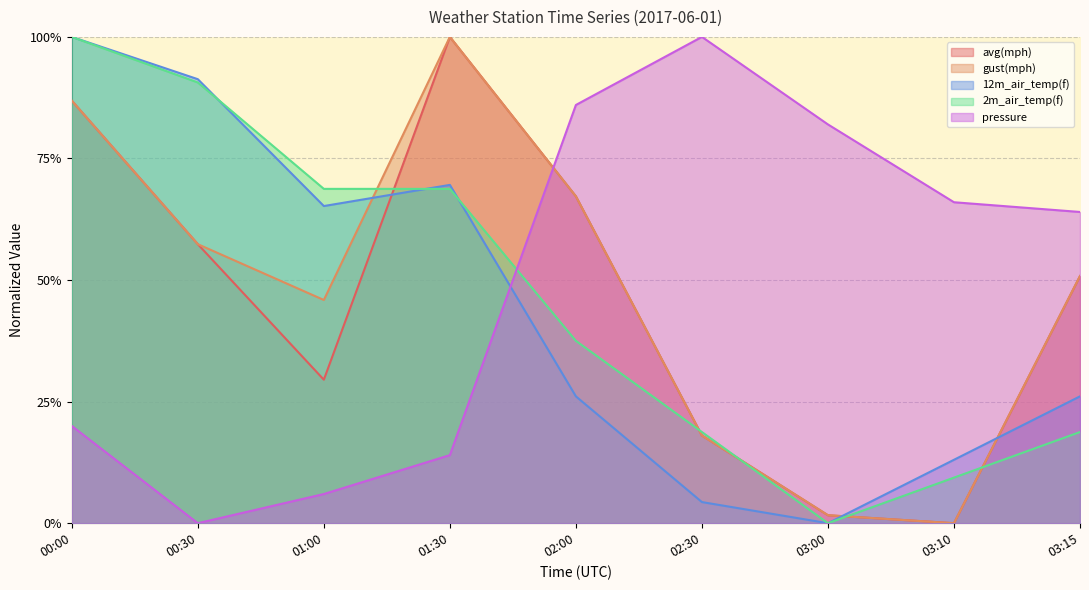

True or false: 12m_air_temp(f) and 2m_air_temp(f) cross at least once.

True